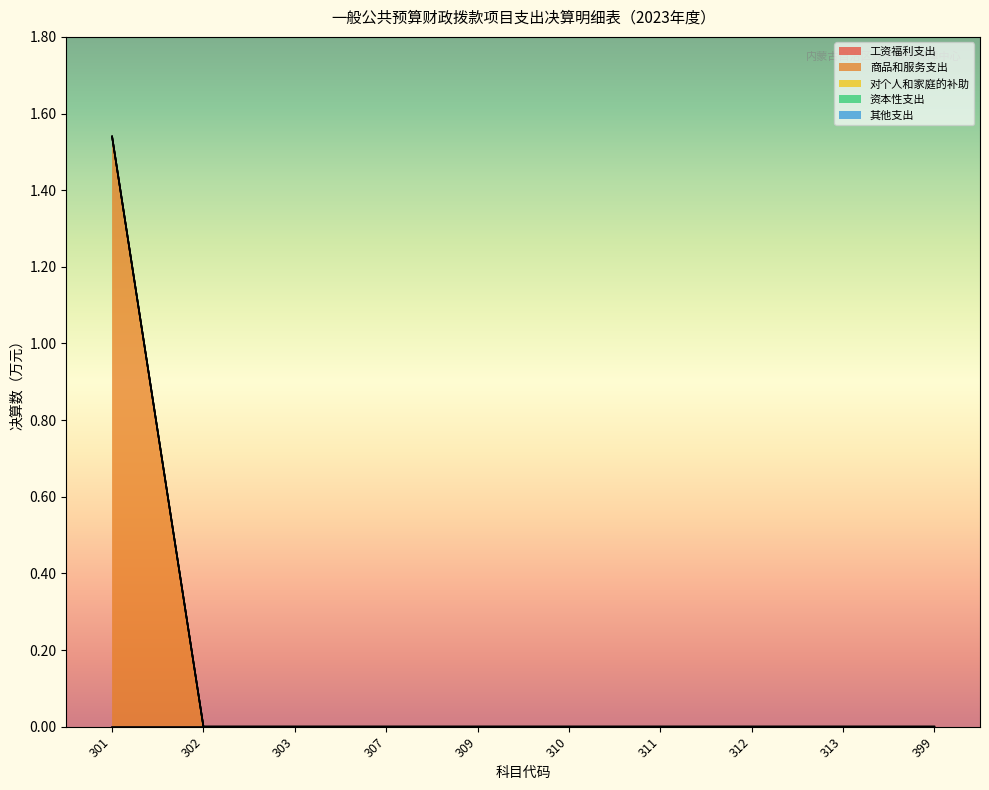

Reading left to right, extract all data points from this chart.

工资福利支出: 0.0	0.0	0.0	0.0	0.0	0.0	0.0	0.0	0.0	0.0
商品和服务支出: 1.5	0.0	0.0	0.0	0.0	0.0	0.0	0.0	0.0	0.0
对个人和家庭的补助: 0.0	0.0	0.0	0.0	0.0	0.0	0.0	0.0	0.0	0.0
资本性支出: 0.0	0.0	0.0	0.0	0.0	0.0	0.0	0.0	0.0	0.0
其他支出: 0.0	0.0	0.0	0.0	0.0	0.0	0.0	0.0	0.0	0.0